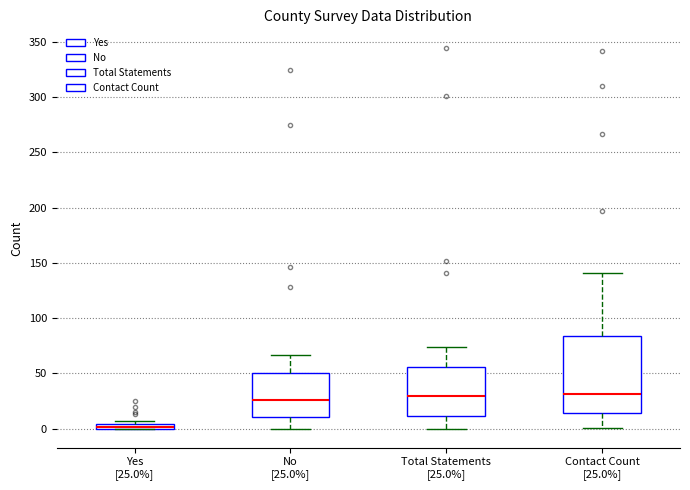

Where does the upper whisker of the box for Contact Count [25.0%] end on the y-axis? The values are not printed on the chart, so give them approximately, as read against the axis.

140